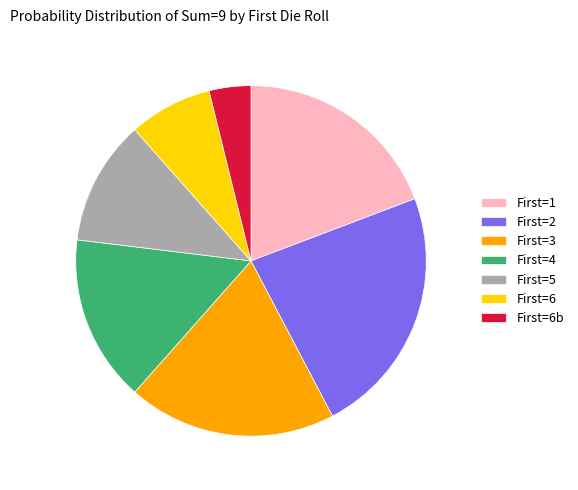

Which category has the biggest portion of the pie?

First=2